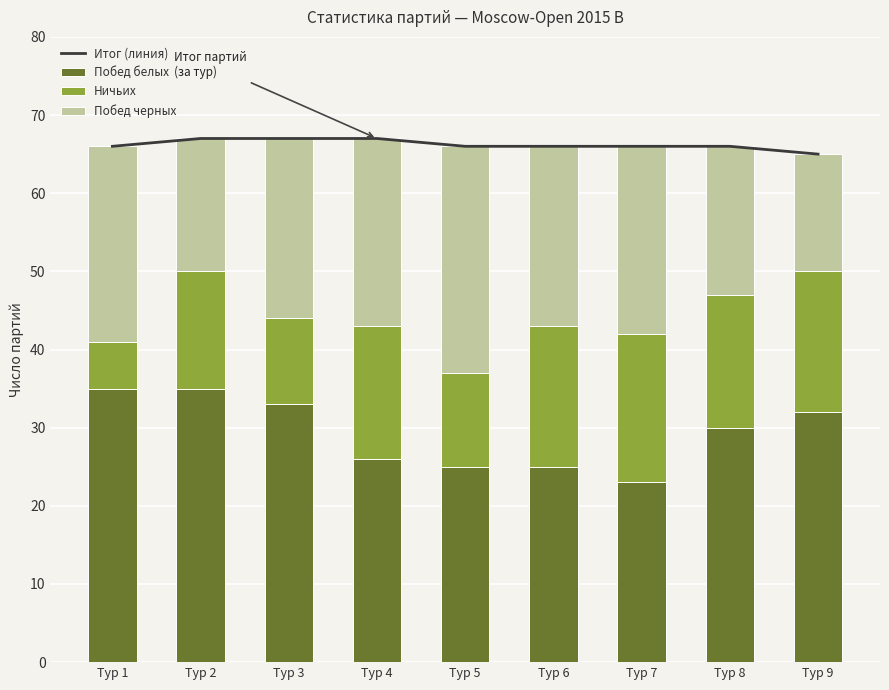

What are all the series names shown in the legend?

Итог (линия), Побед белых, Ничьих, Побед черных